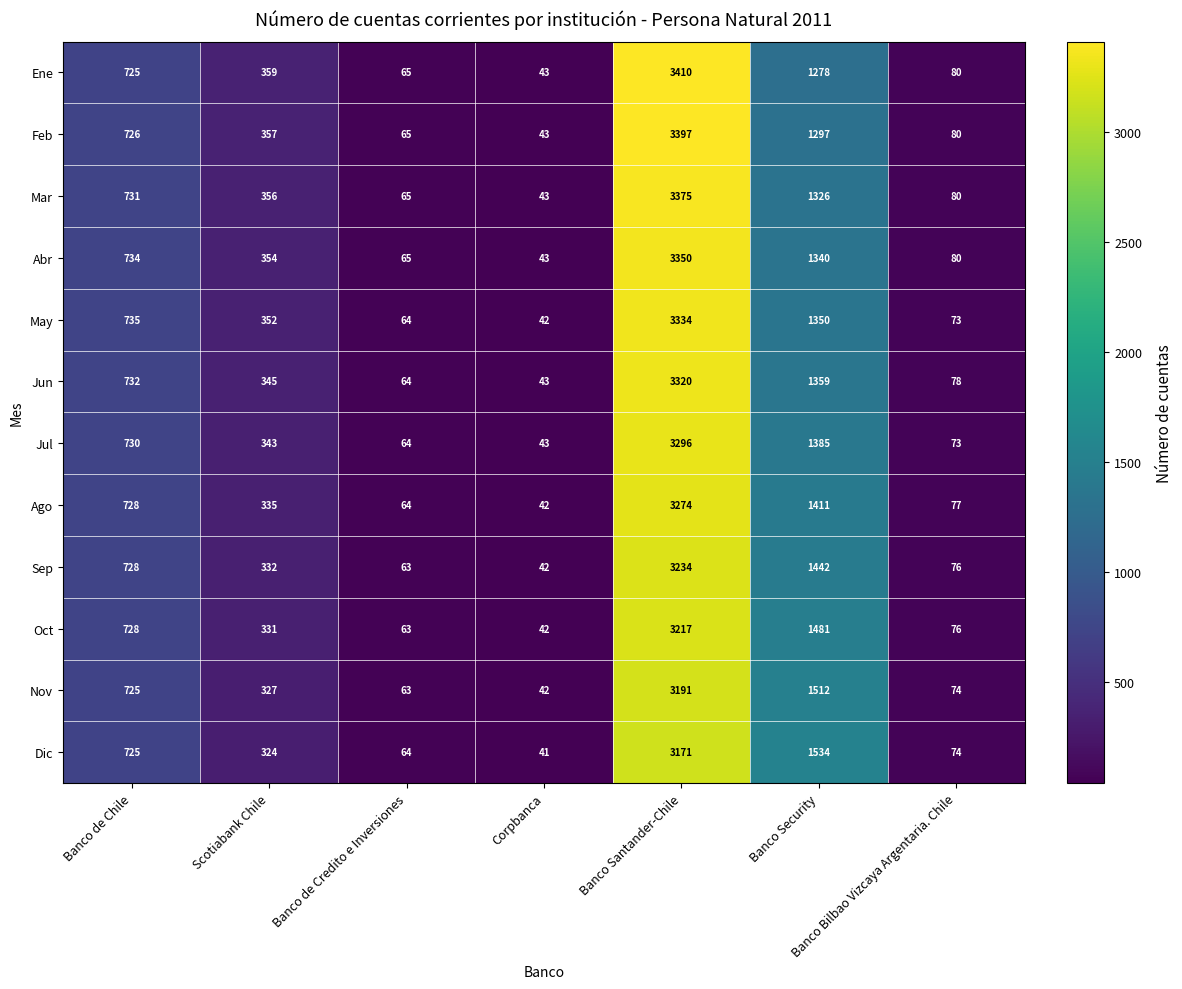

Read the Mar value at Banco de Credito e Inversiones, to the nearest 100.

100